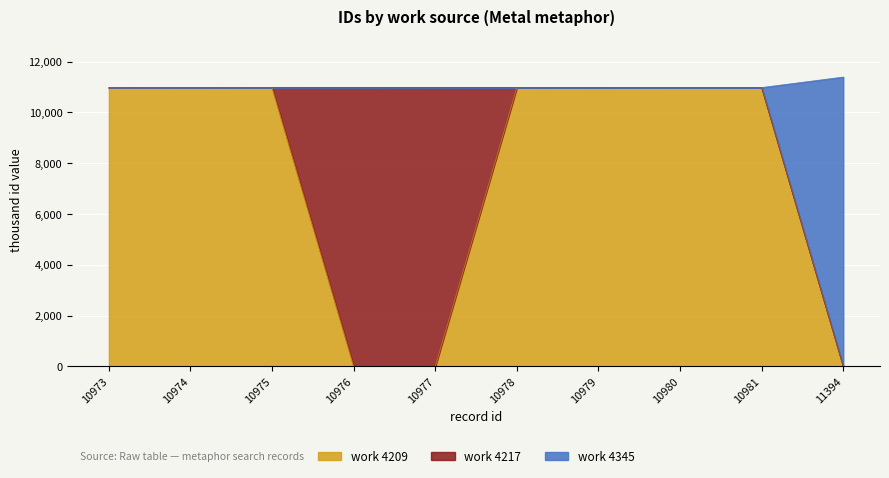

What is the greatest value displayed?

11394